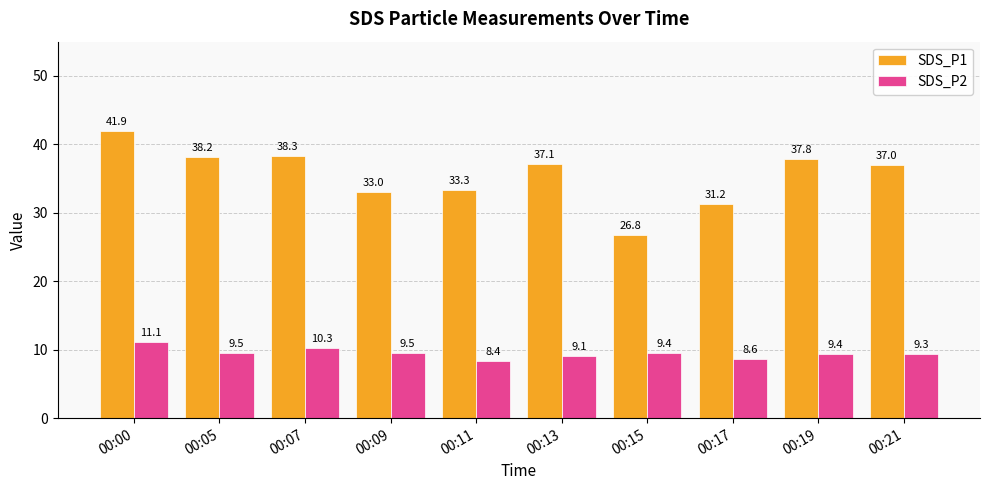

Which series has the largest total across all categories?

SDS_P1